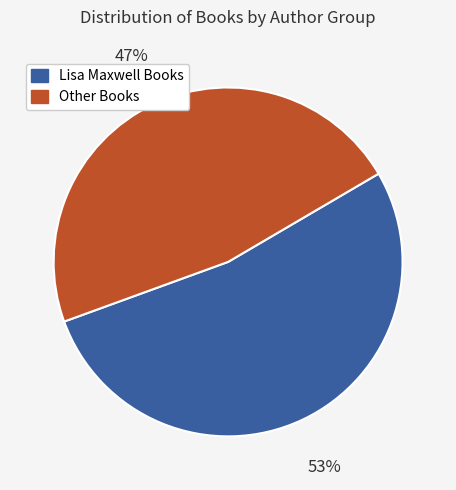

To the nearest percent, what is the average slice percentage?

50%